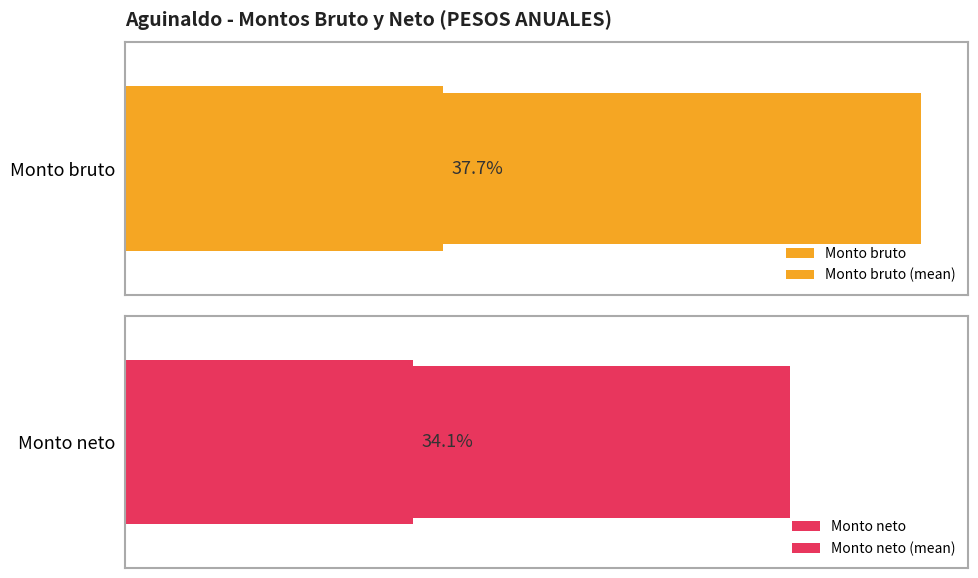

At how many categories does at least one series exceed 13862?

2